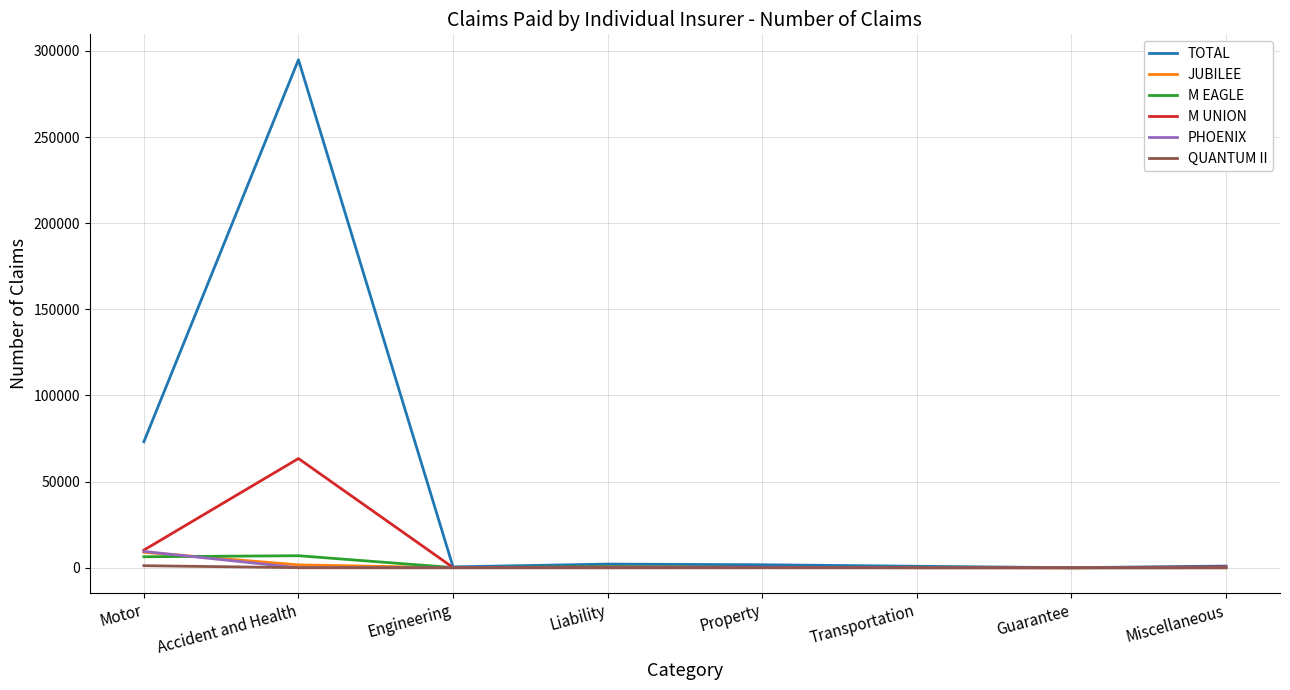

At which label is M UNION closest to 31697?

Motor